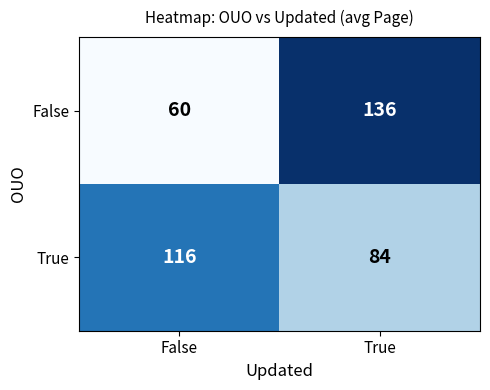

Which category has the highest value across all series?

True